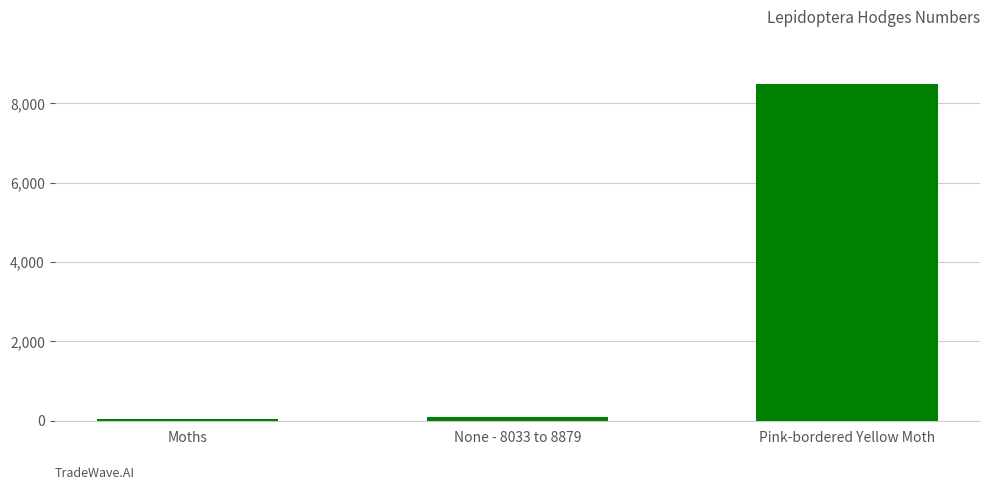

At which label does the data first exceed 93?

None - 8033 to 8879